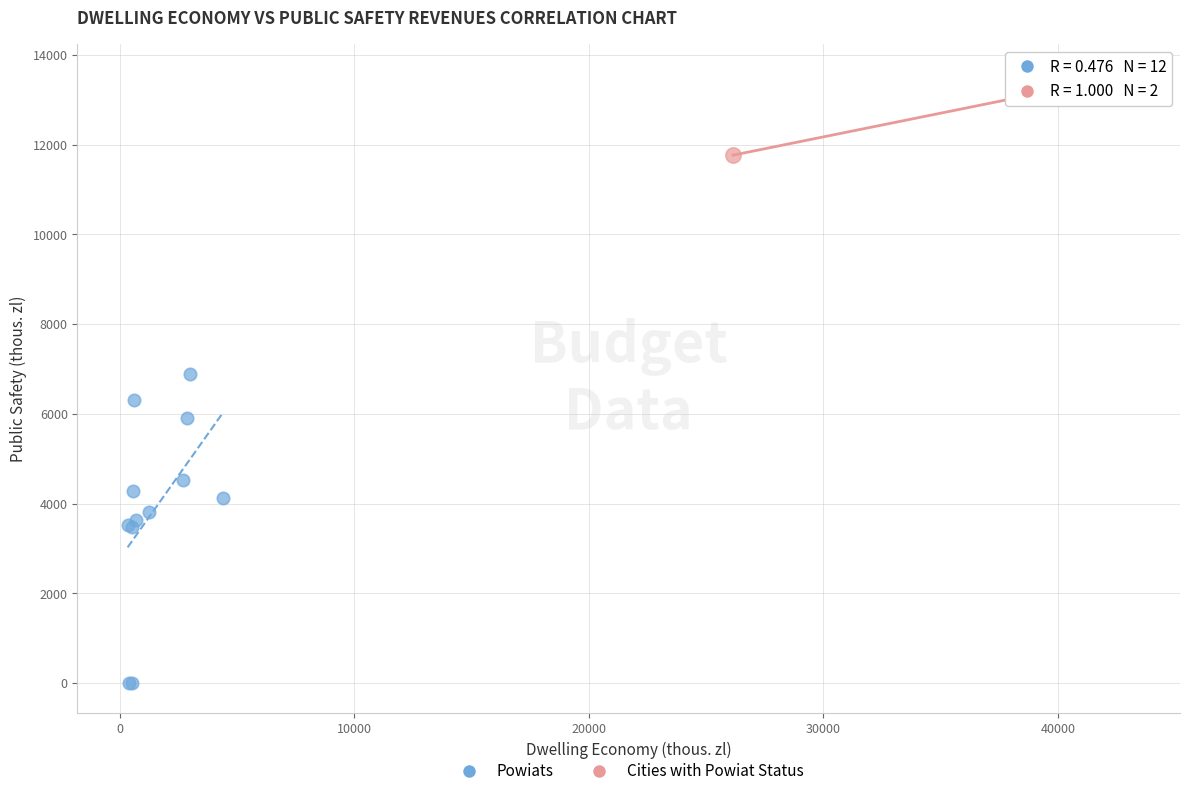

What are all the series names shown in the legend?

Powiats, Cities with Powiat Status